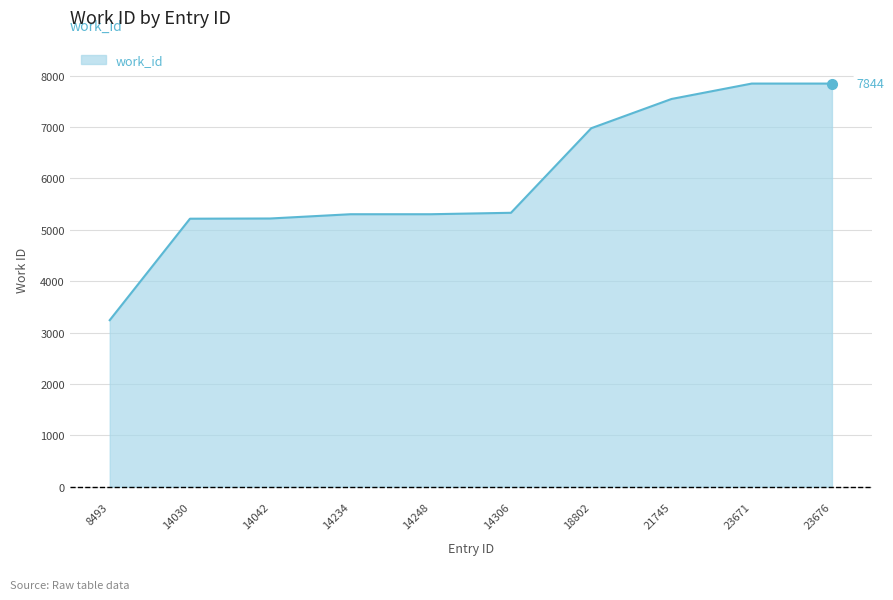

What is the change in value from 14030 to 21745?

+2329